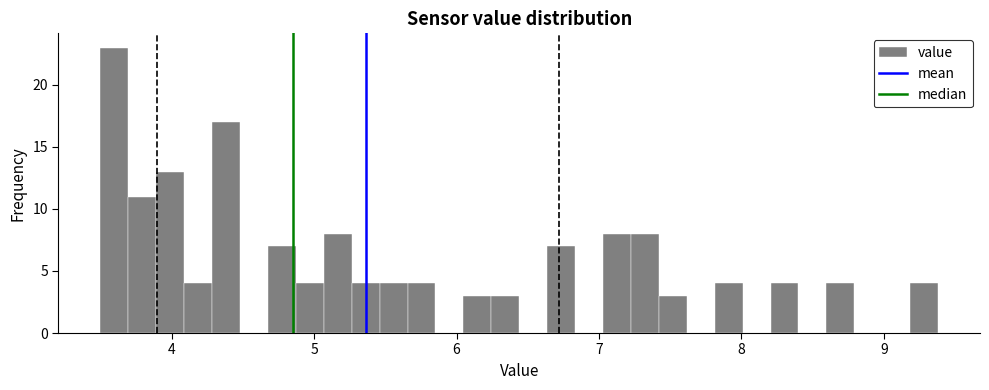

Read against the x-axis, roughly where is the centre of the tallest bar?

3.6